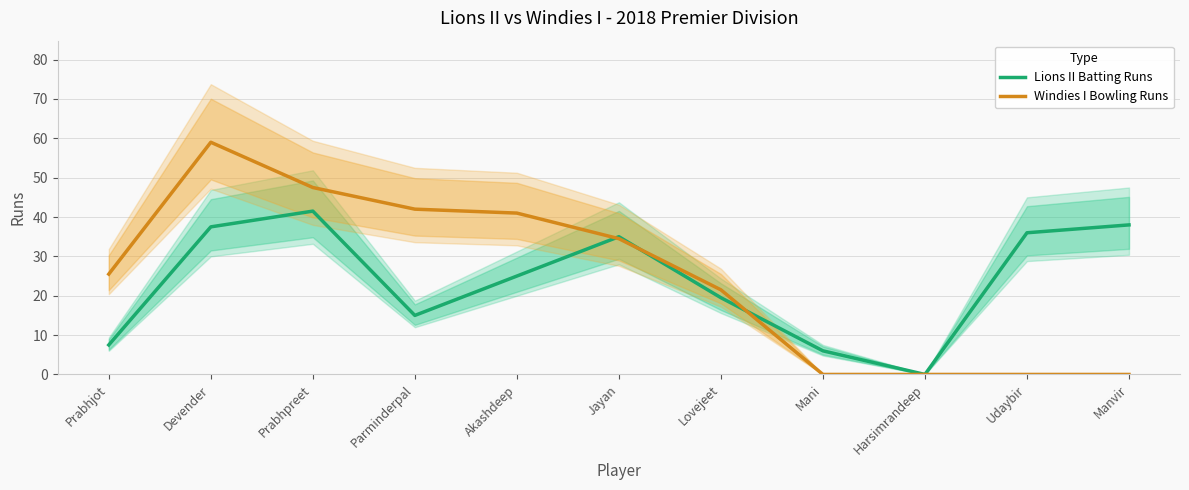

How many times do Lions II Batting Runs and Windies I Bowling Runs cross each other?

3